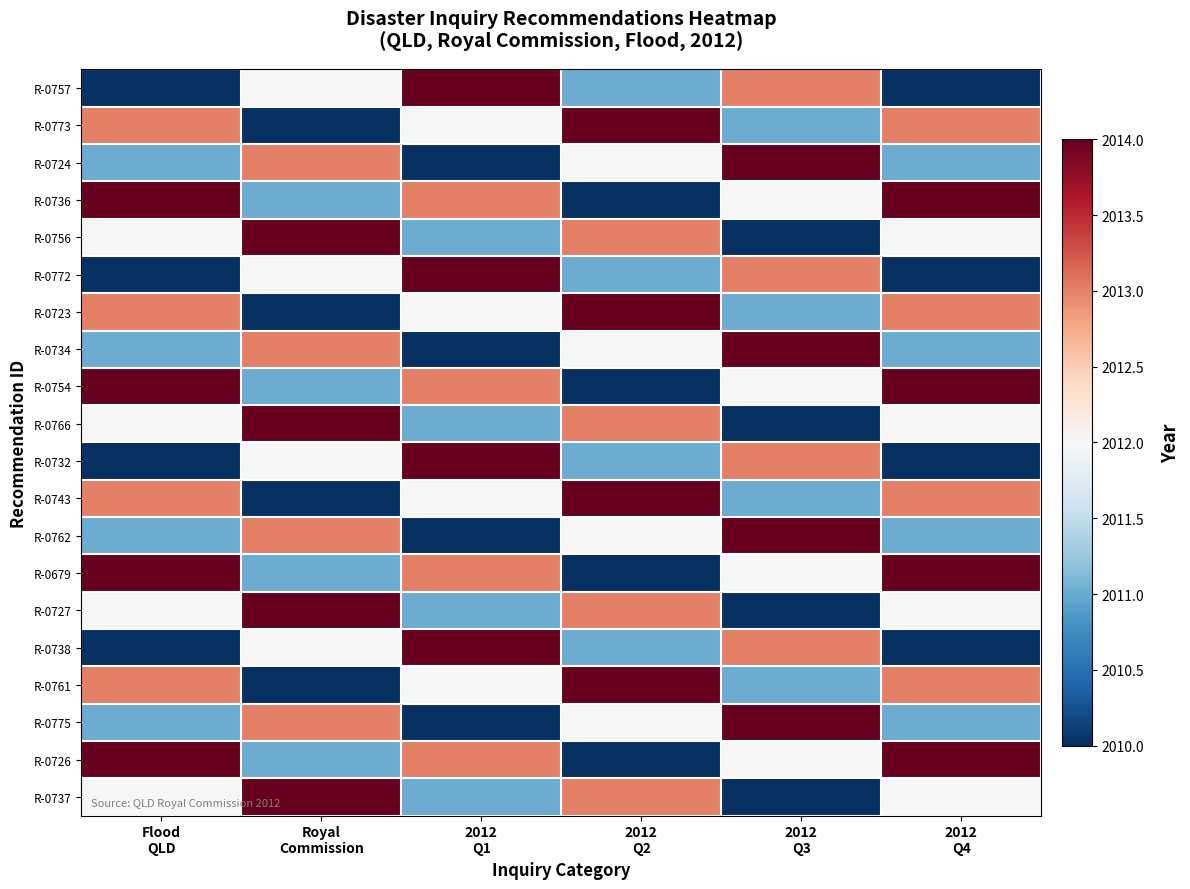

What is the total value across all series at 2012
Q3?

40240